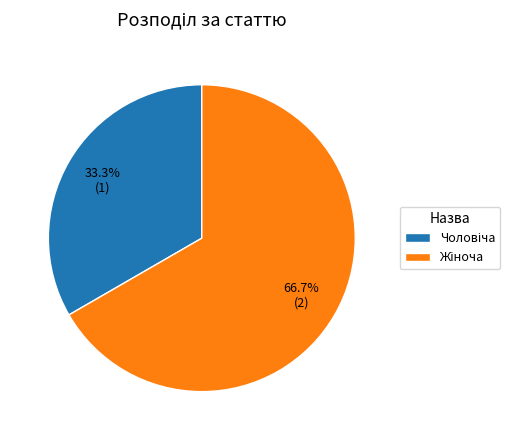

Is there a majority slice in this chart?

Yes